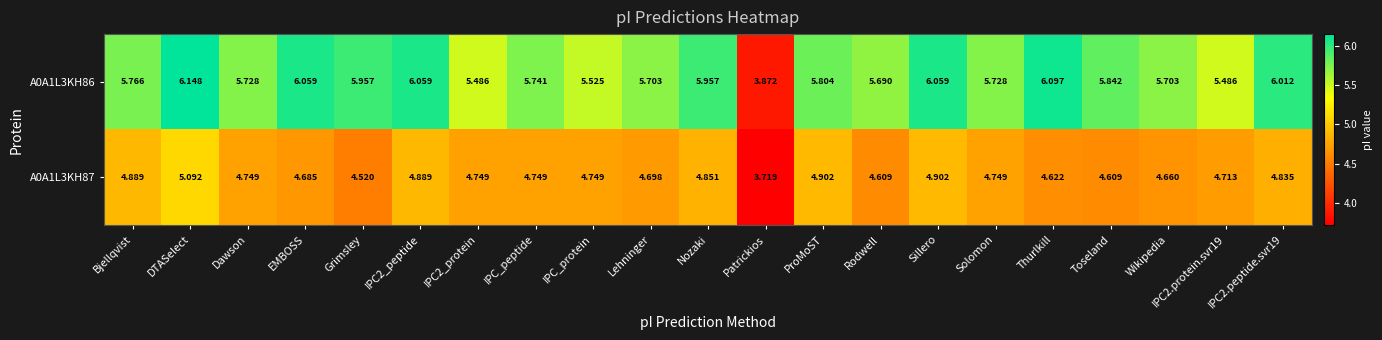

Which series has the largest range (max minus min)?

A0A1L3KH86